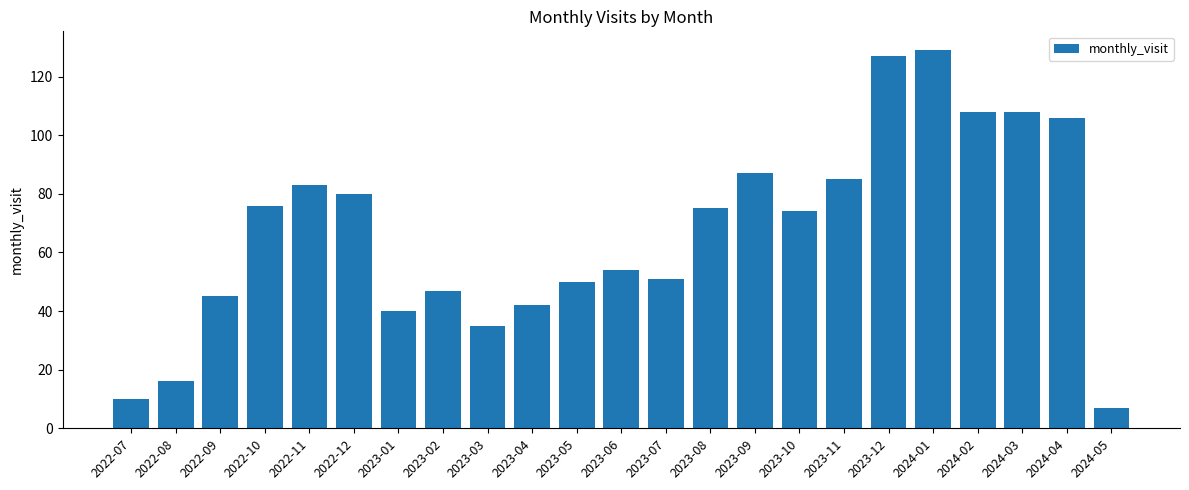

Where does the data first go above 74?

2022-10